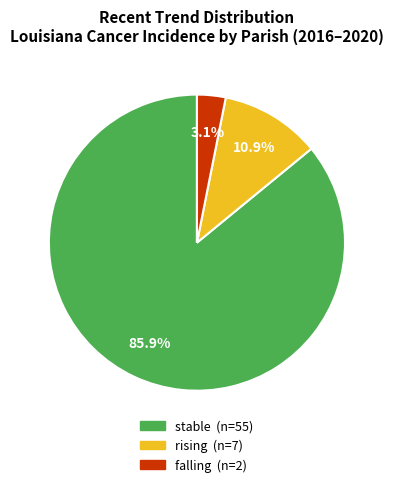

To the nearest percent, what is the difference between the largest and smallest slice percentages?

83%